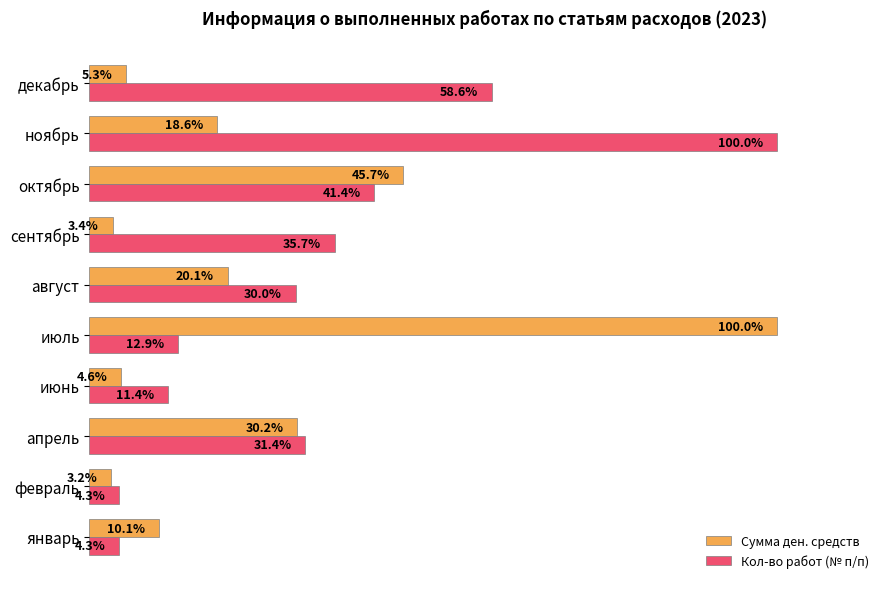

At which label is Кол-во работ (№ п/п) closest to 52?

декабрь